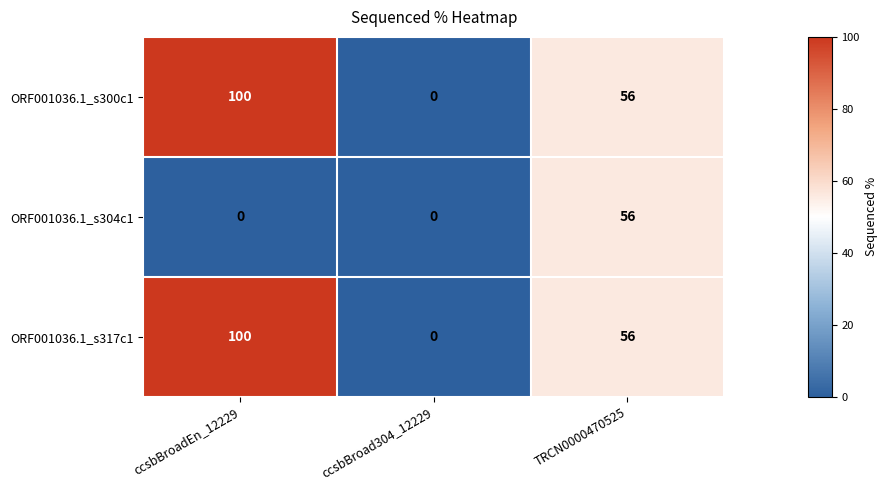

What is the spread (max minus min) of values at ccsbBroadEn_12229?

100